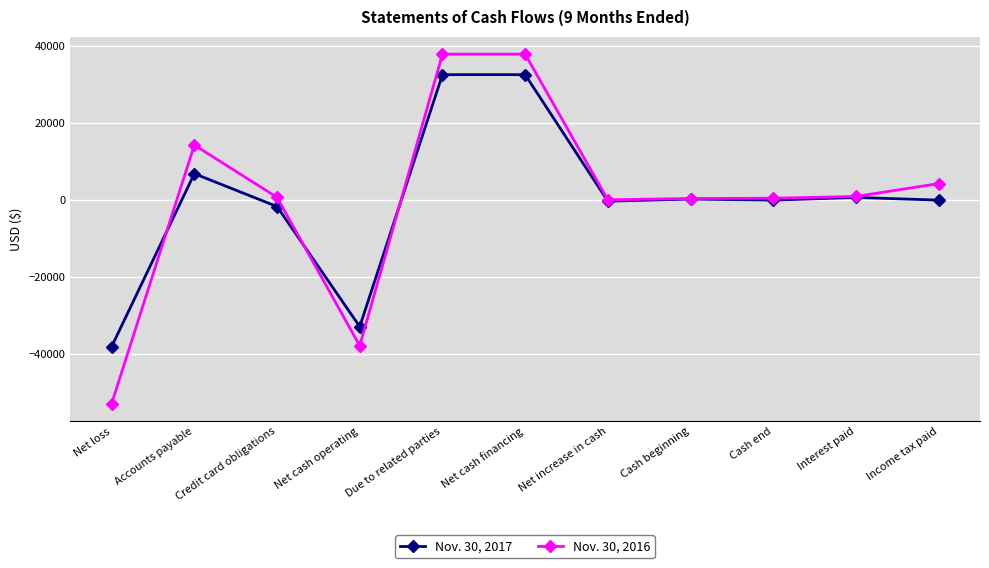

What is the sum of the Nov. 30, 2016 values at Credit card obligations and Income tax paid?

5016